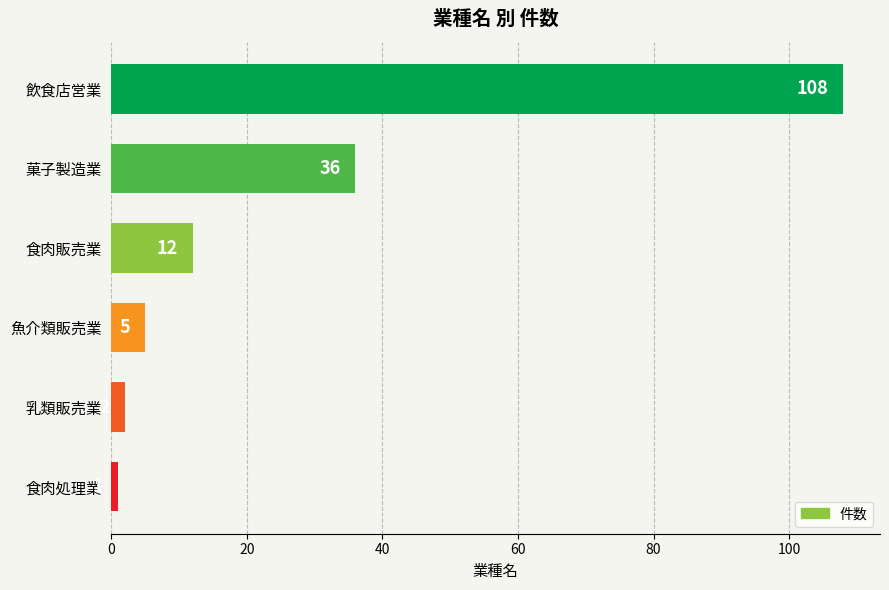

List the labels in order of value, largest first.

飲食店営業, 菓子製造業, 食肉販売業, 魚介類販売業, 乳類販売業, 食肉処理業